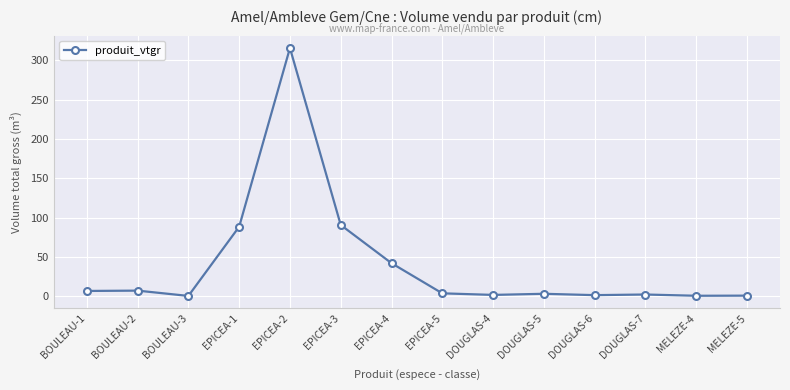

Where is the data nearest to the value 158?

EPICEA-3